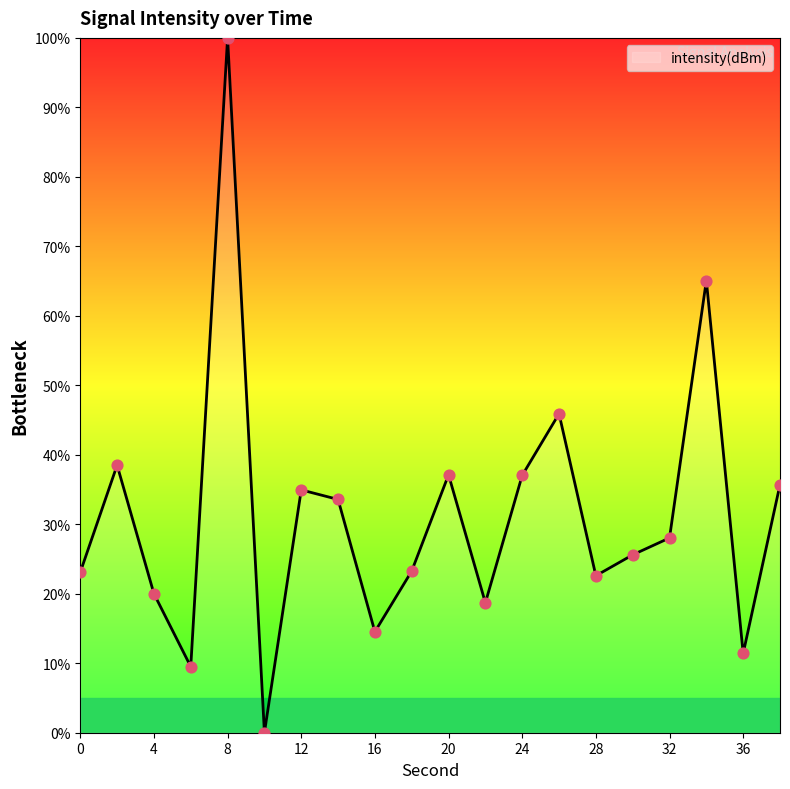

What is the maximum value shown in the chart?

100.0